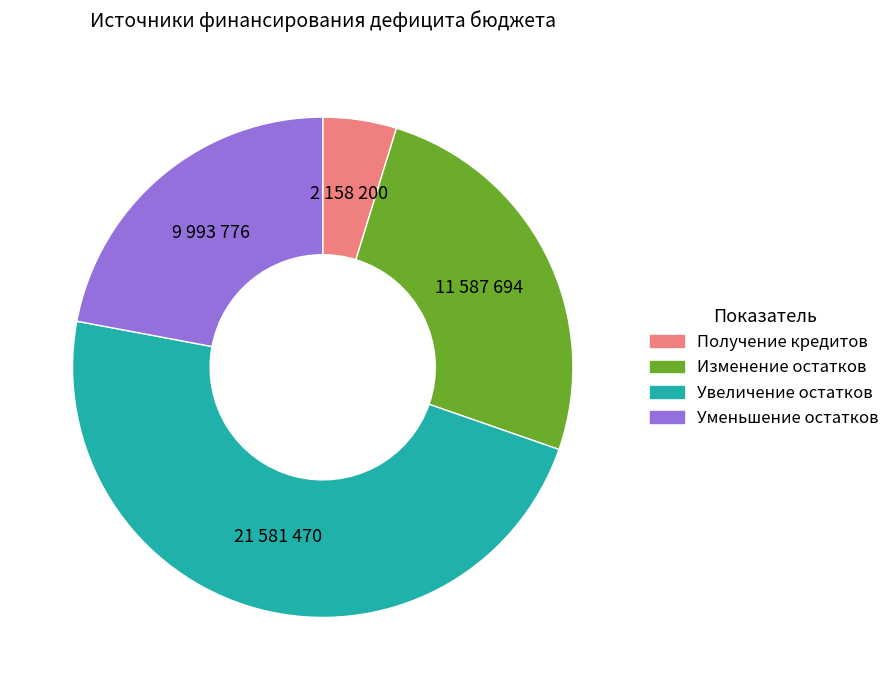

Between Получение кредитов and Уменьшение остатков, which is larger?

Уменьшение остатков